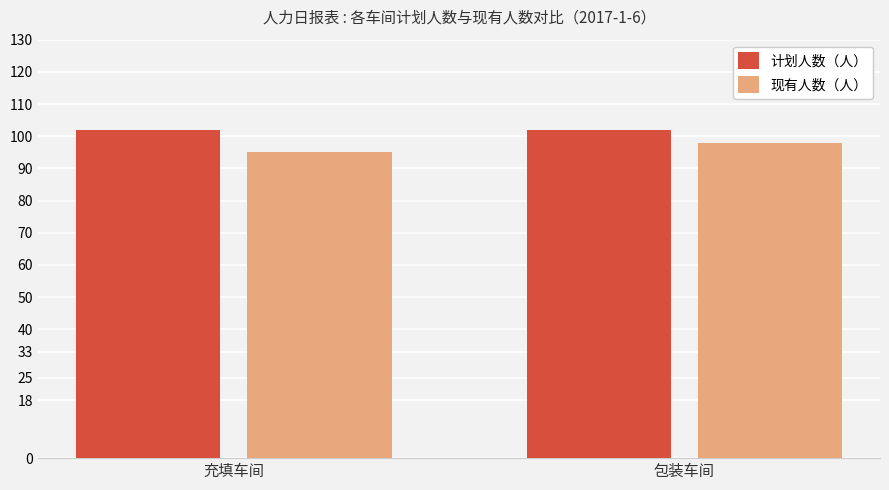

What is the label of the 1st bar from the right?

包装车间